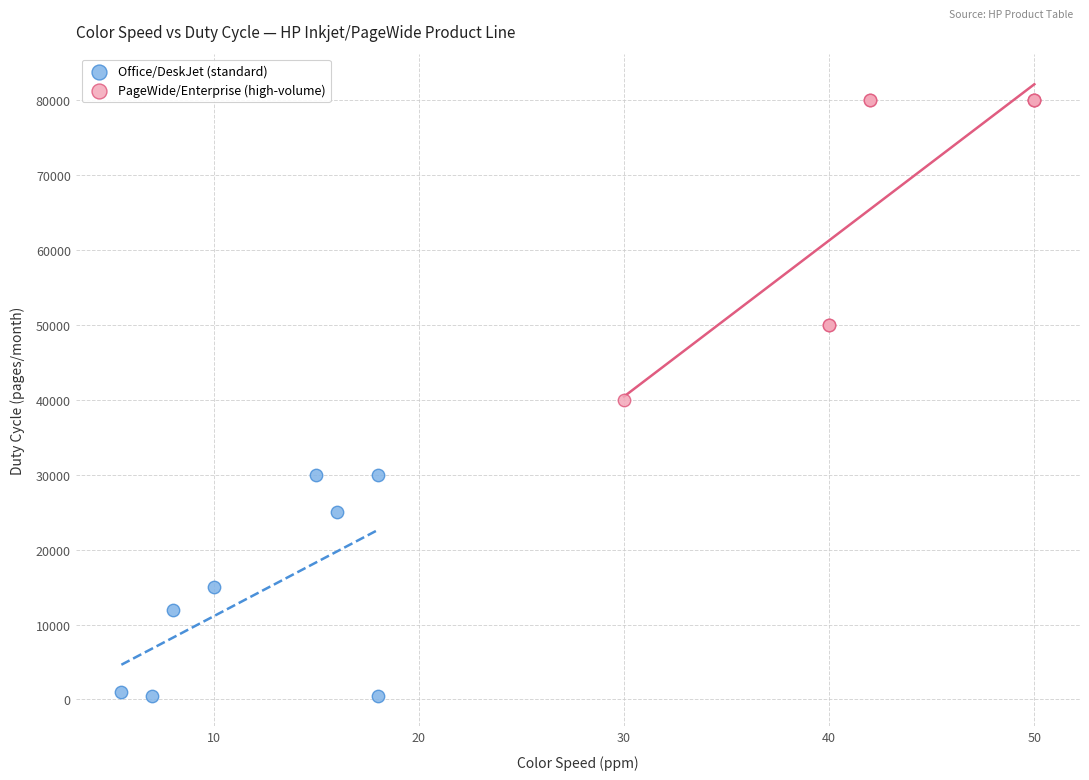

Which series reaches the maximum Y coordinate?

PageWide/Enterprise (high-volume)